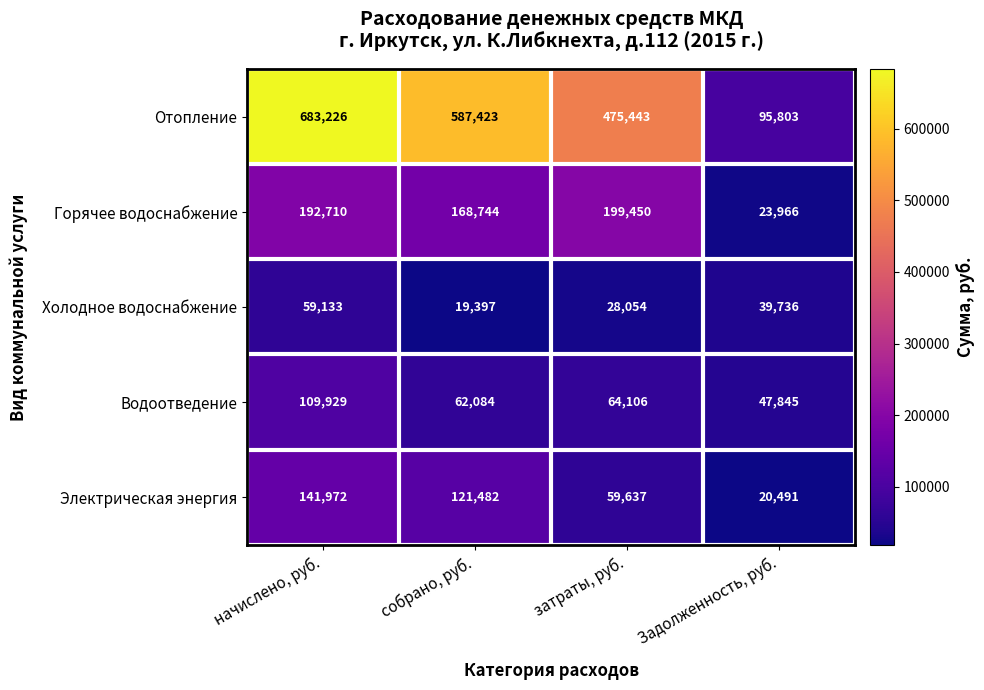

What is the spread (max minus min) of values at собрано, руб.?

568026